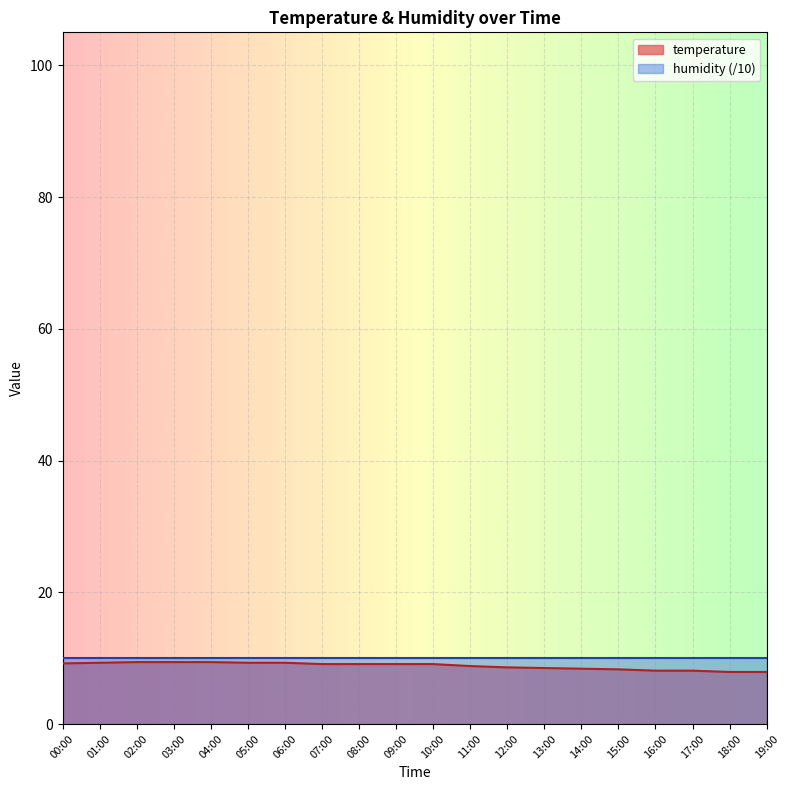

True or false: the data has more than 2 interior local peaks.

False